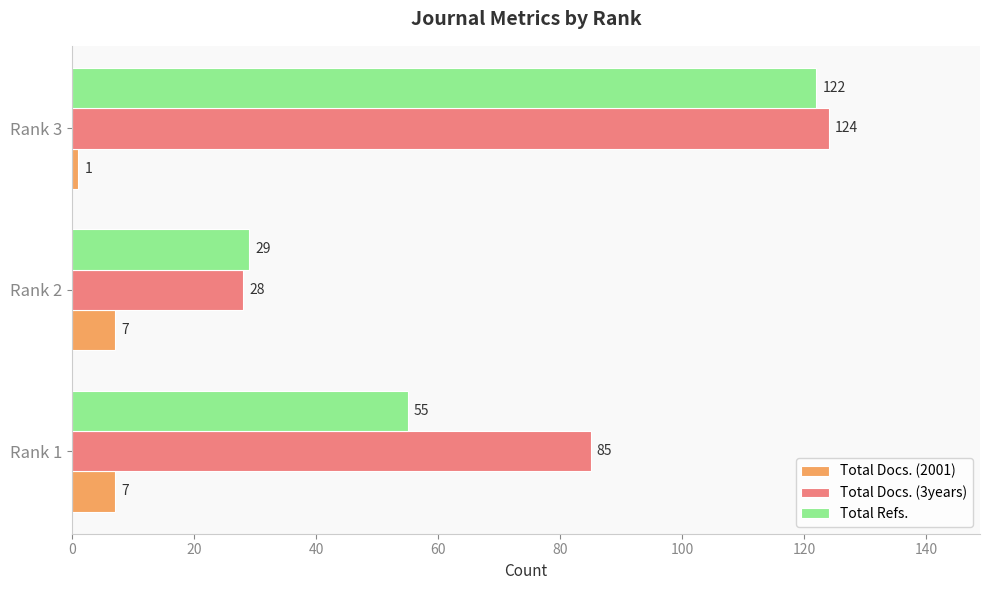

What is the maximum value for Total Docs. (2001)?

7